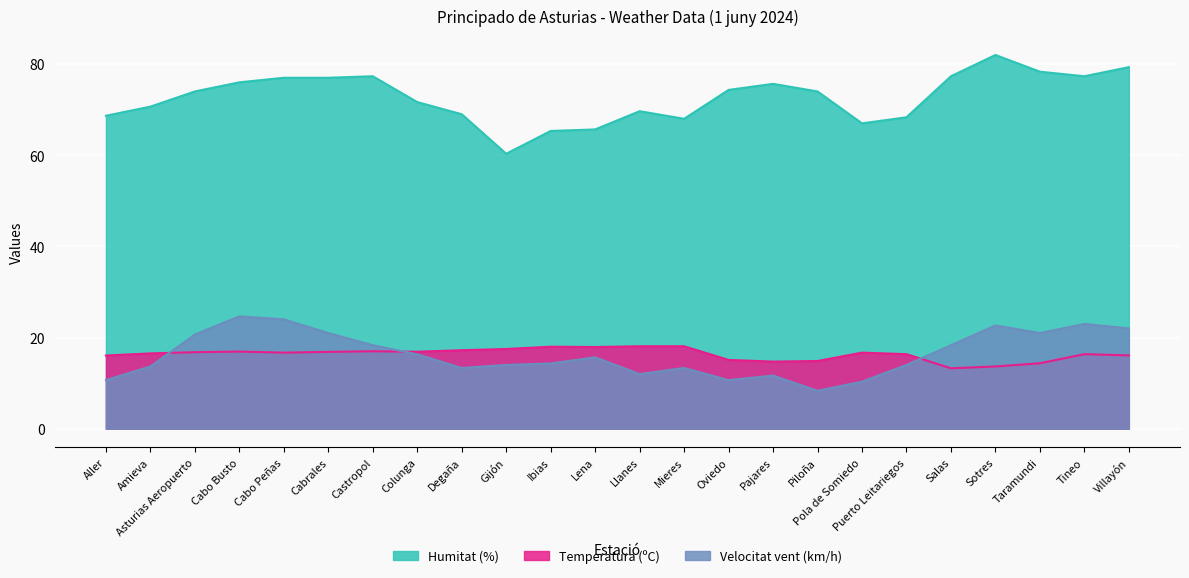

Between Cabo Peñas and Tineo, which series saw the biggest shift?

Humitat (%)